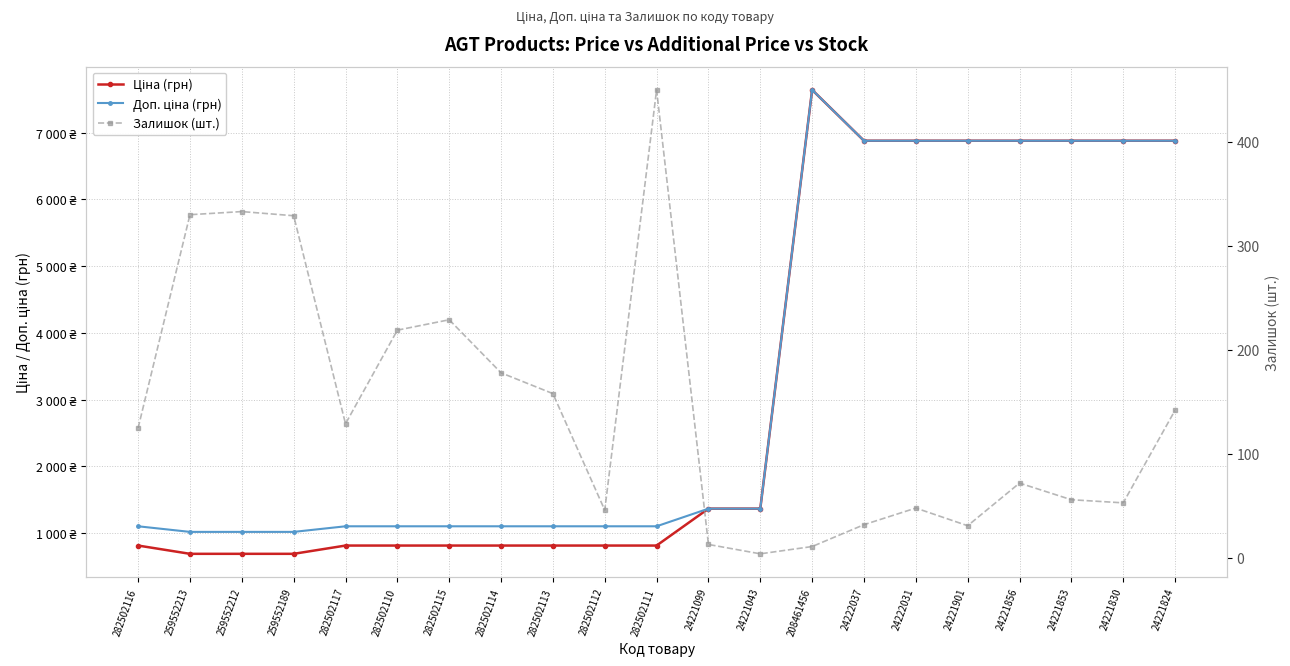

How many distinct data groups are displayed?

3